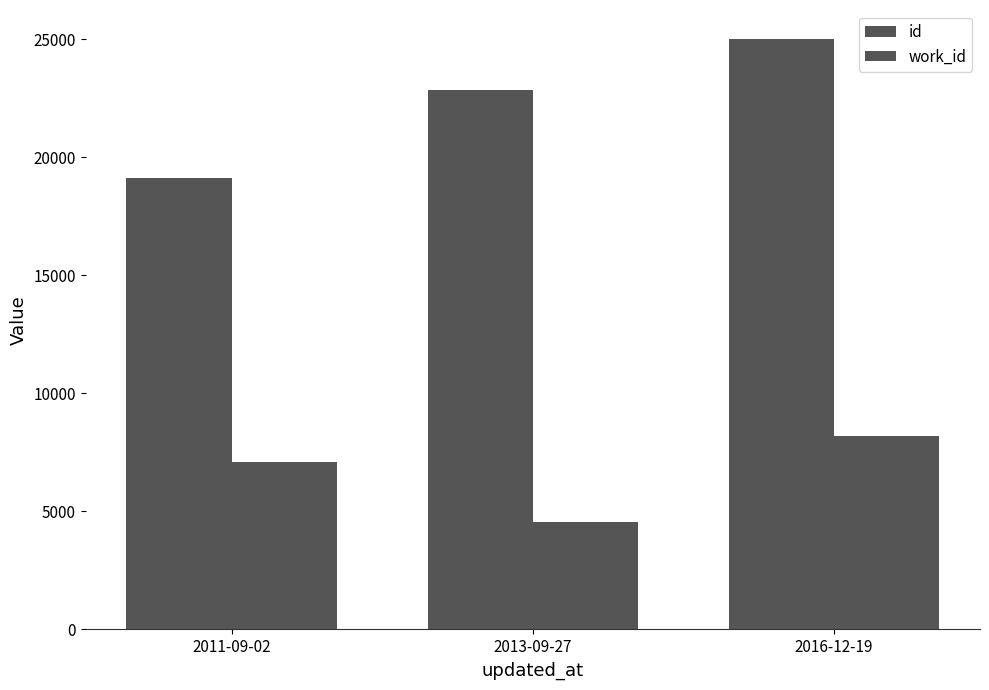

Is the value of id at 2016-12-19 greater than the value of work_id at 2011-09-02?

Yes